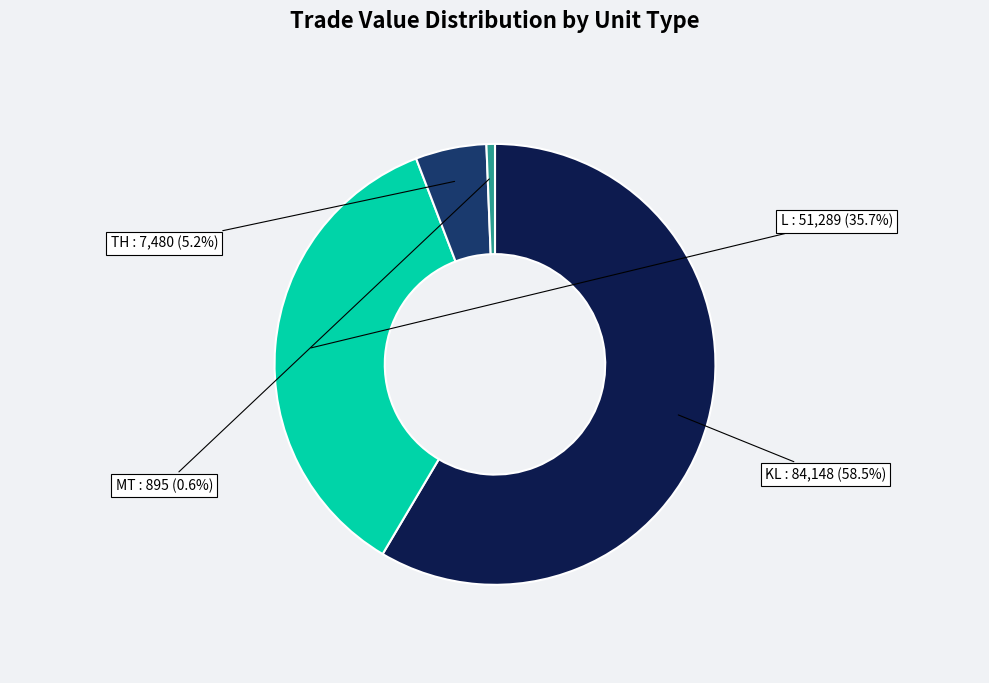

Is there any slice that represents more than half of the pie?

Yes